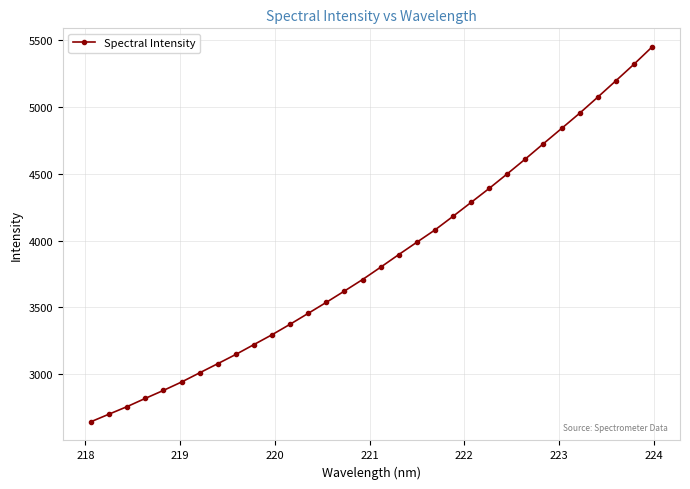

What is the maximum value shown in the chart?

5445.1